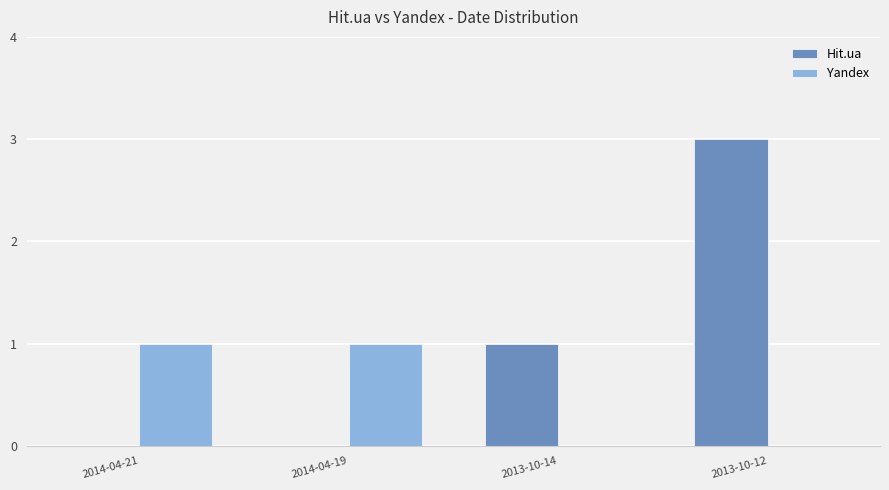

Is the value of Hit.ua at 2014-04-21 greater than the value of Yandex at 2014-04-21?

No